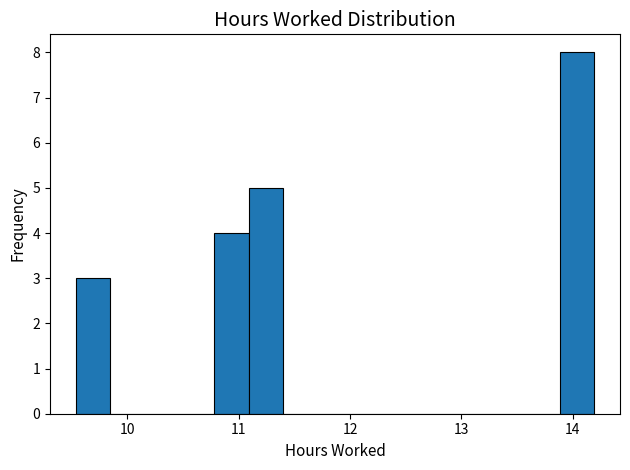

Around what value on the x-axis is the tallest bar? Give the approximate position of its centre, as read against the axis.

14.0